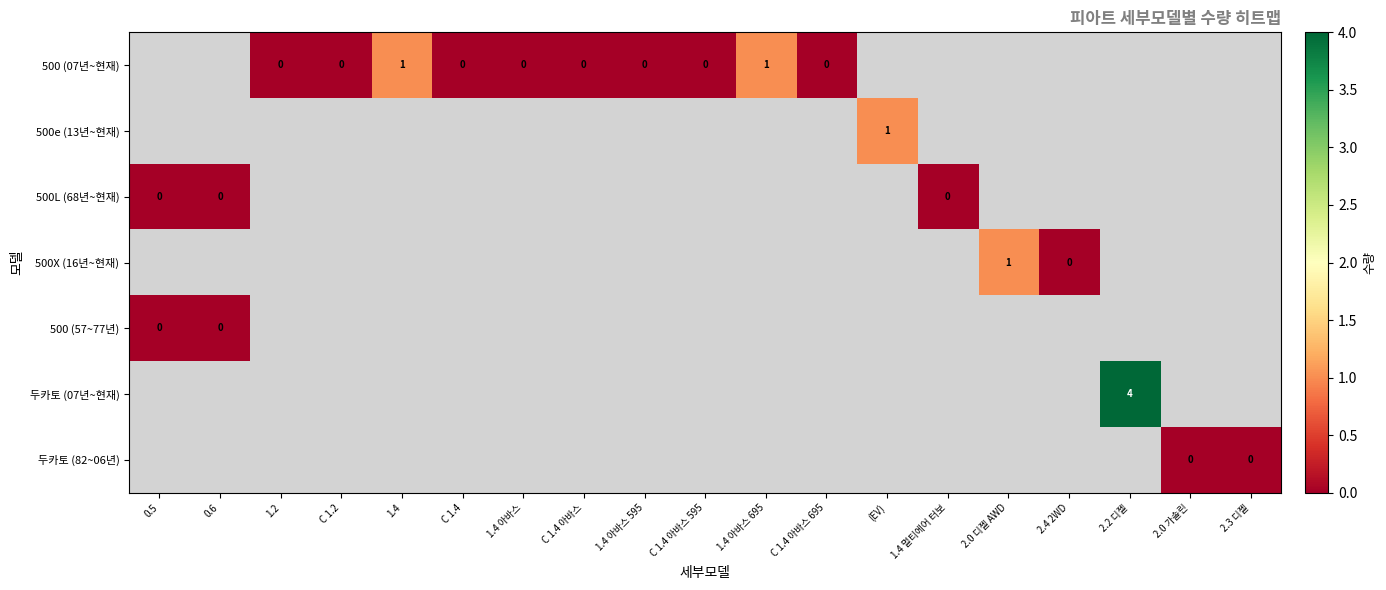

How many values in 500X (16년~현재) are above zero?

1